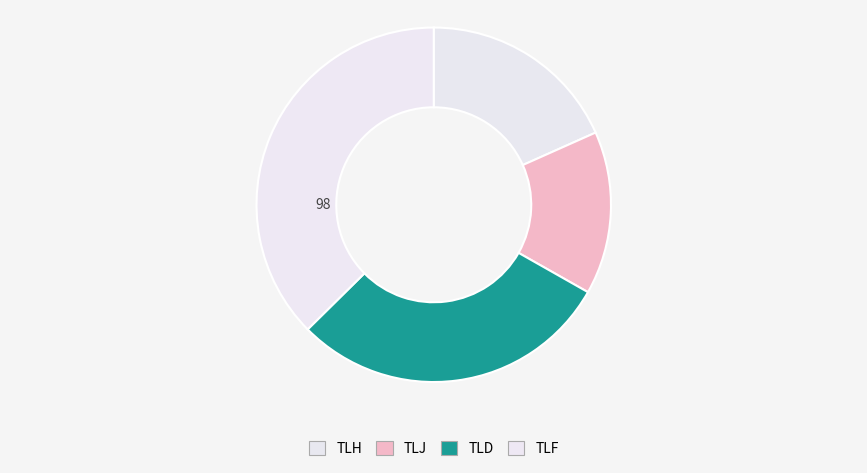

Count the number of slices in the pie.

4